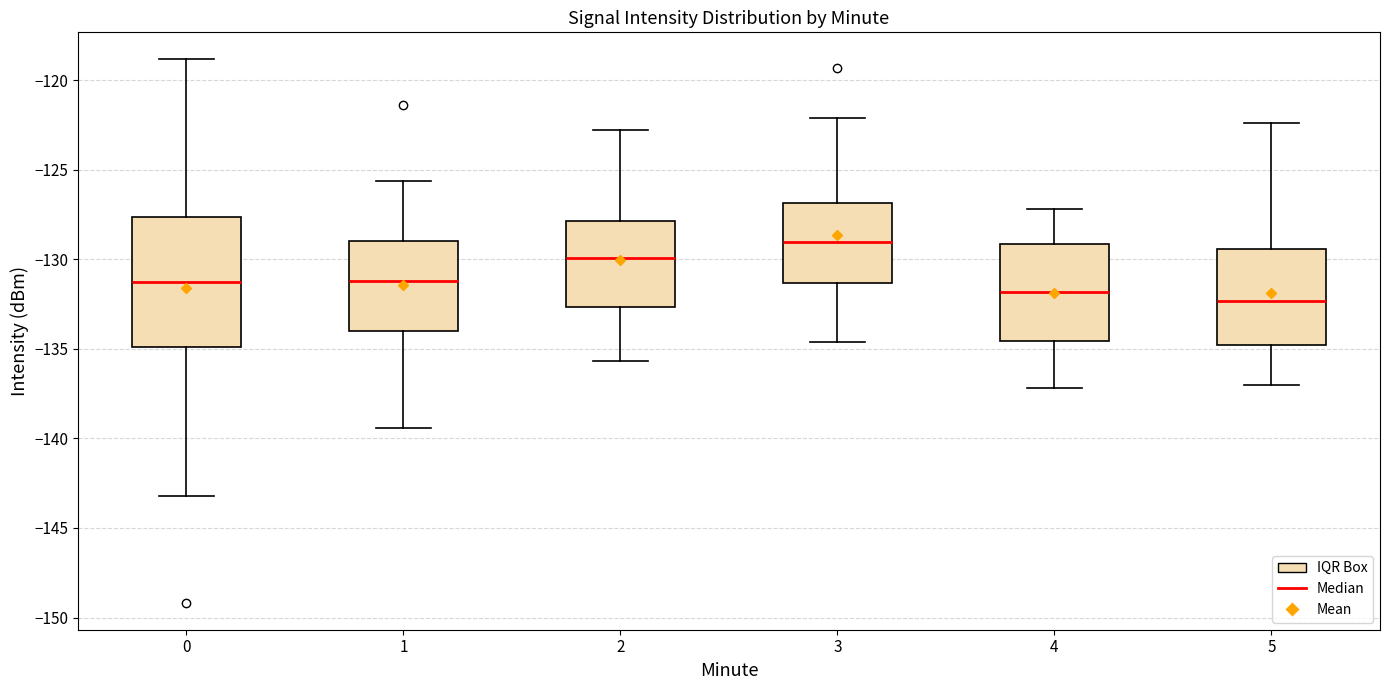

Reading left to right, transcribe this box plot: for each box, give where its median line is, the range the box spans, and where its two whiskers end, as read against the y-axis. The values are not printed on the chart, so give them approximately, as read against the axis.

0: median -131.5, box -135.0 to -127.5, whiskers -143.0 to -119.0
1: median -131.0, box -134.0 to -129.0, whiskers -139.5 to -125.5
2: median -130.0, box -132.5 to -128.0, whiskers -135.5 to -123.0
3: median -129.0, box -131.5 to -127.0, whiskers -134.5 to -122.0
4: median -132.0, box -134.5 to -129.0, whiskers -137.0 to -127.0
5: median -132.5, box -135.0 to -129.5, whiskers -137.0 to -122.5